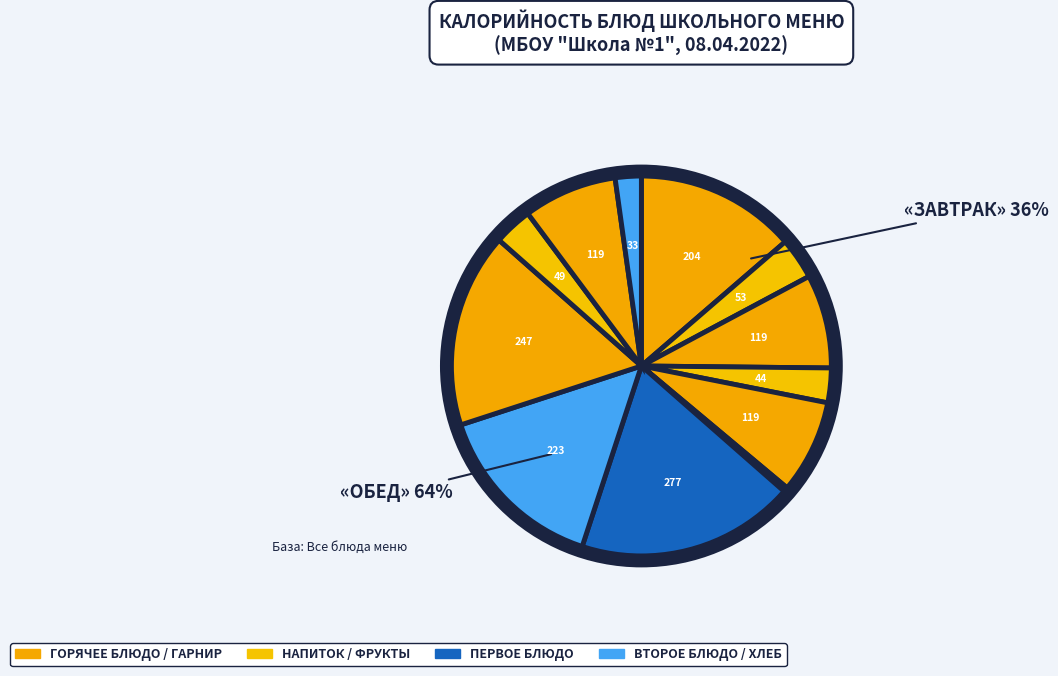

To the nearest percent, what portion does Хлеб ржаной represent?

2%